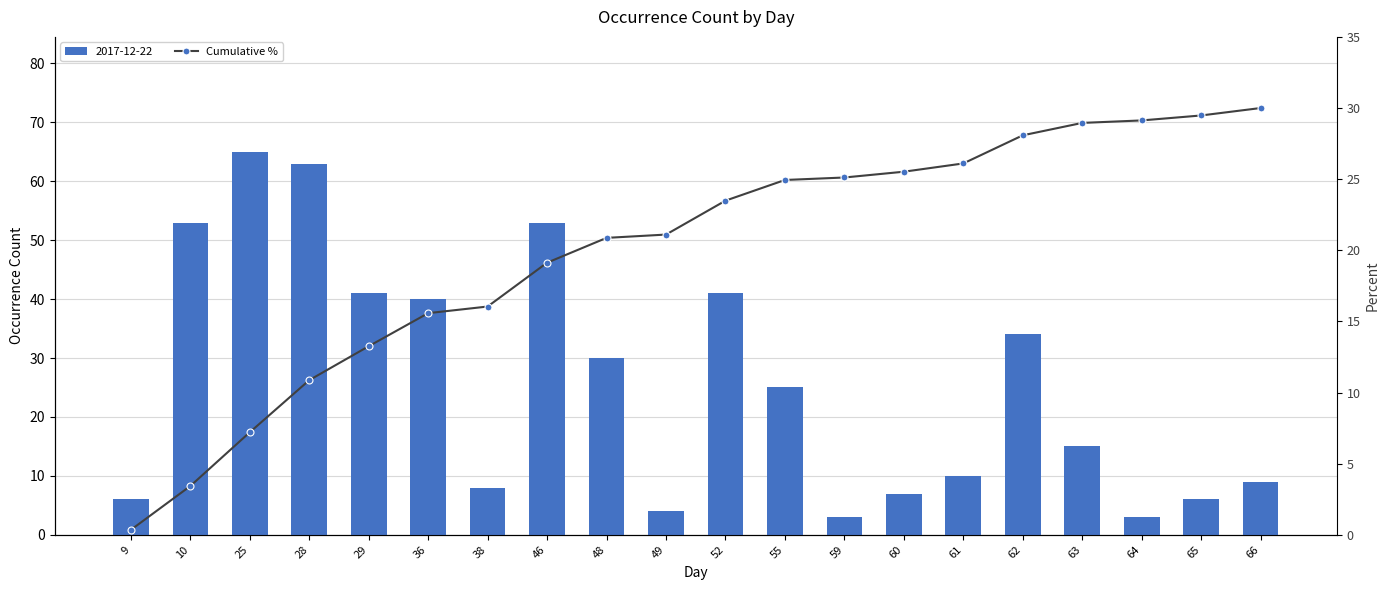

True or false: the data shows 6.9 at 46.

False